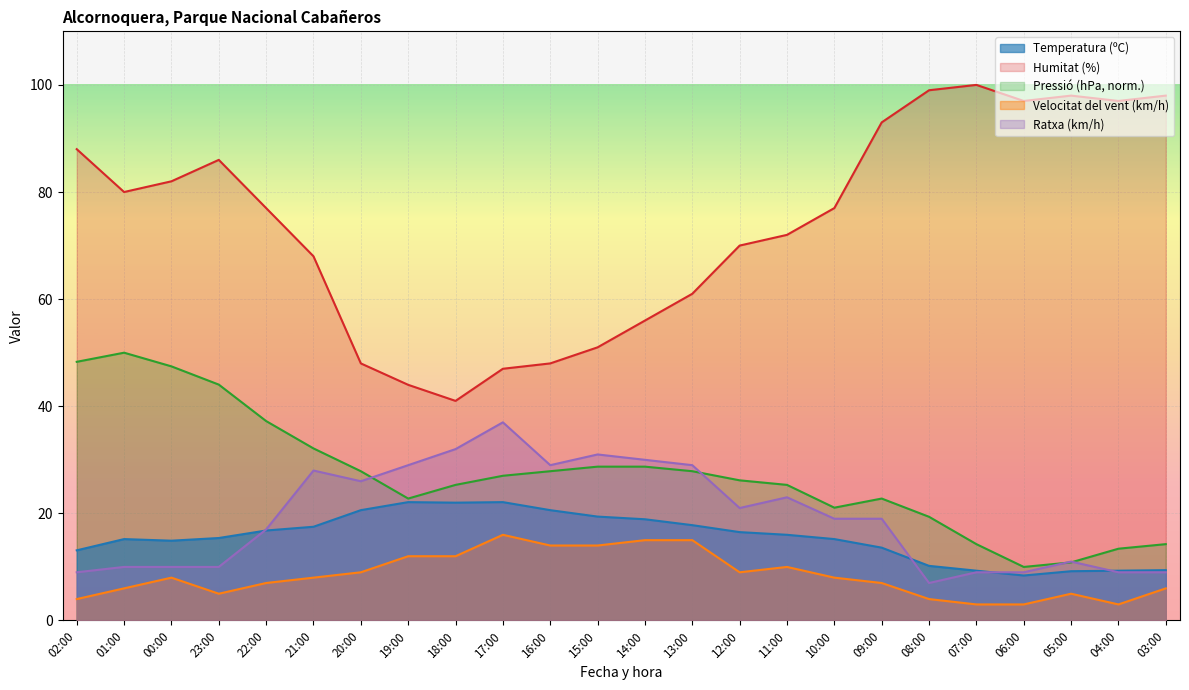

At which category does Humitat (%) reach its first local peak?

23:00